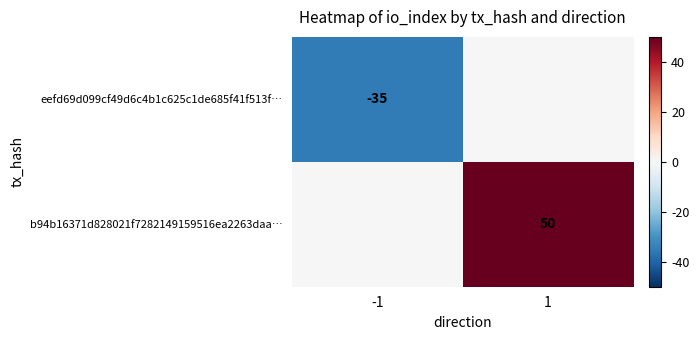

The eefd69d099cf49d6c4b1c625c1de685f41f513f… series shows -63 at -1. True or false?

False